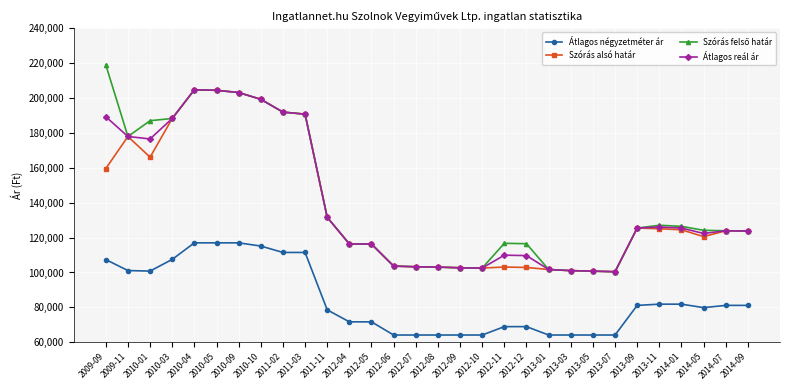

What is the smallest value displayed?

64150